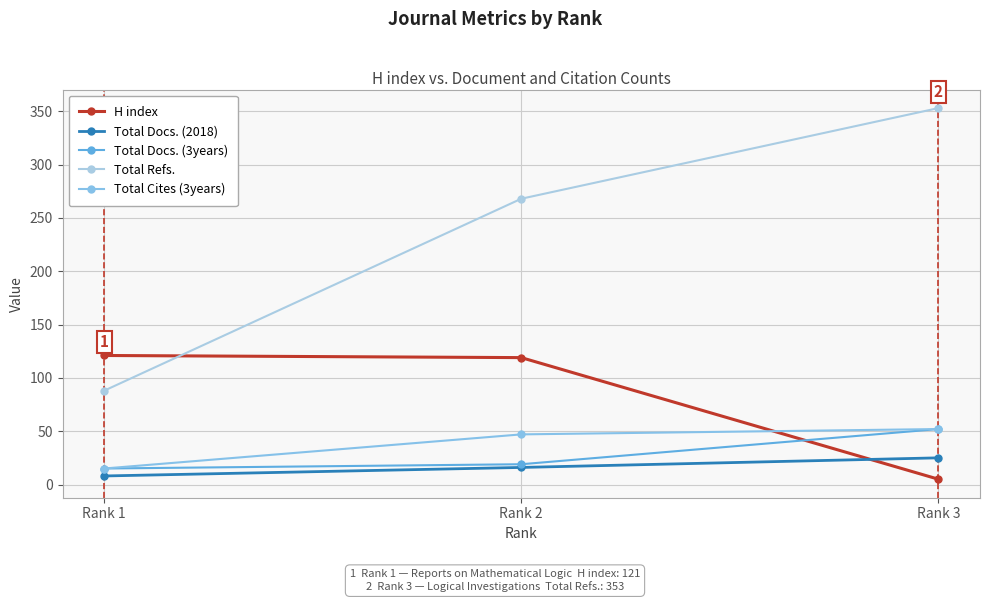

Which series has the largest total across all categories?

Total Refs.